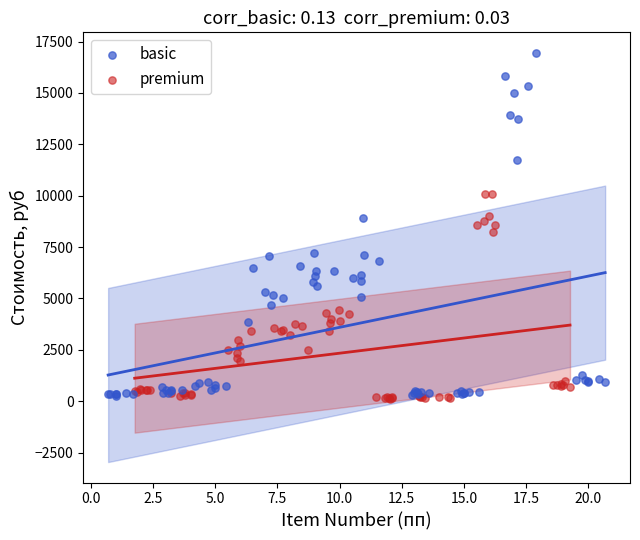

Which series contains the highest Y value?

basic